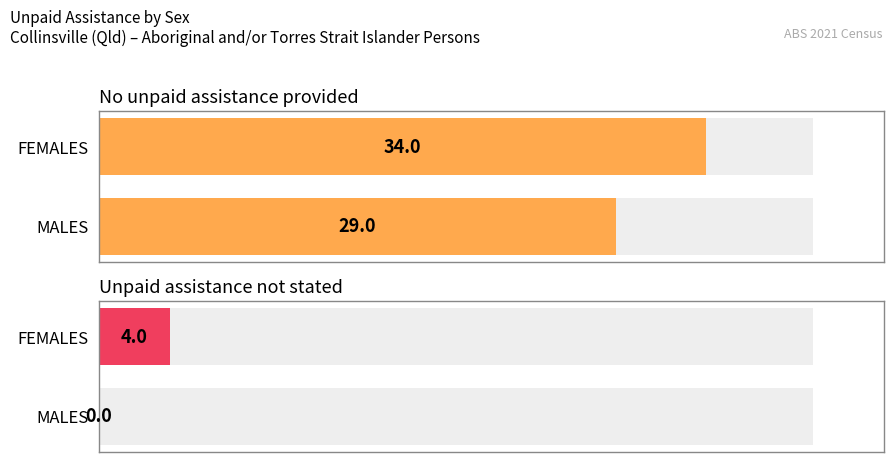

Reading left to right, extract all data points from this chart.

No unpaid assistance provided: 29	34
Unpaid assistance not stated: 0	4